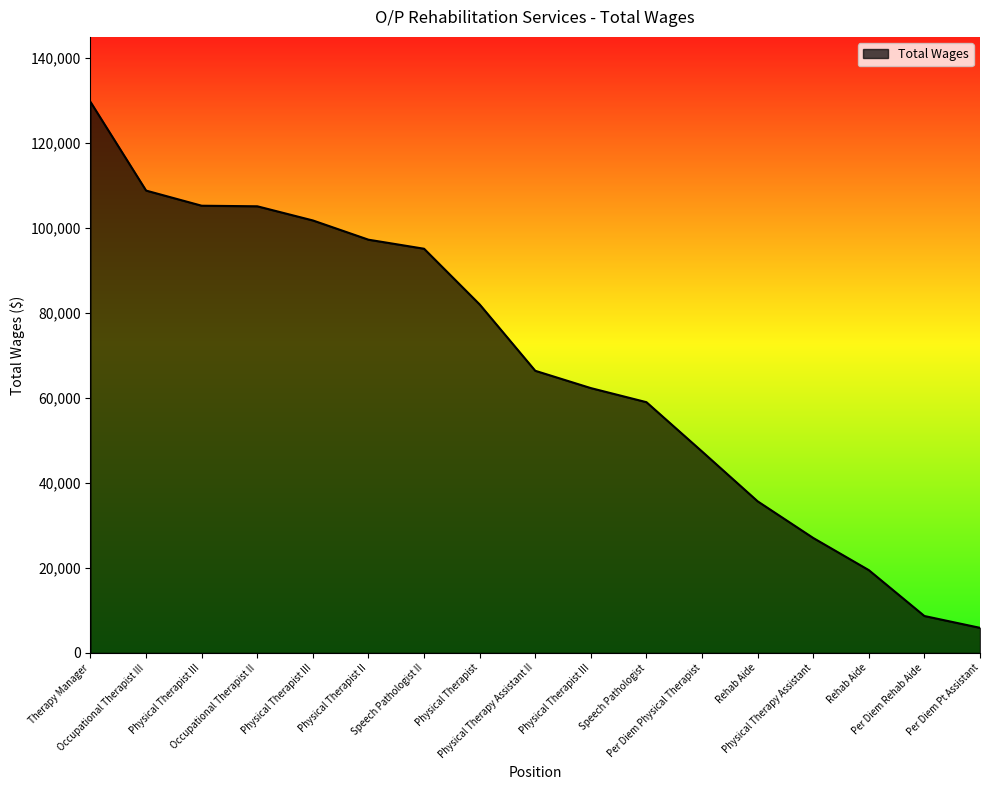

Reading left to right, extract all data points from this chart.

Therapy Manager=129685	Occupational Therapist III=108821	Physical Therapist III=105257	Occupational Therapist II=105124	Physical Therapist III=101791	Physical Therapist II=97262	Speech Pathologist II=95133	Physical Therapist=82023	Physical Therapy Assistant II=66402	Physical Therapist III=62328	Speech Pathologist=59013	Per Diem Physical Therapist=47406	Rehab Aide=35679	Physical Therapy Assistant=27049	Rehab Aide=19478	Per Diem Rehab Aide=8677	Per Diem Pt Assistant=5896